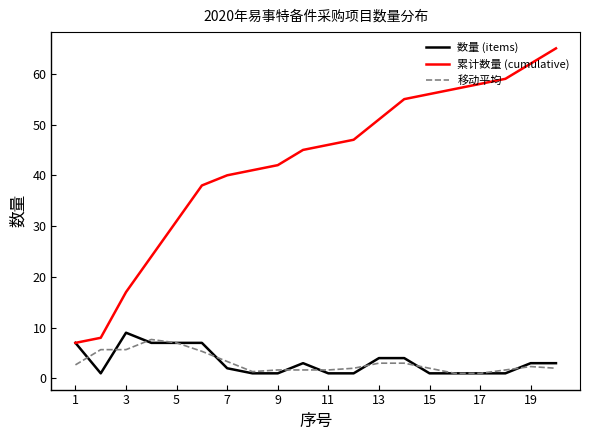

Which series has the largest total across all categories?

累计数量 (cumulative)